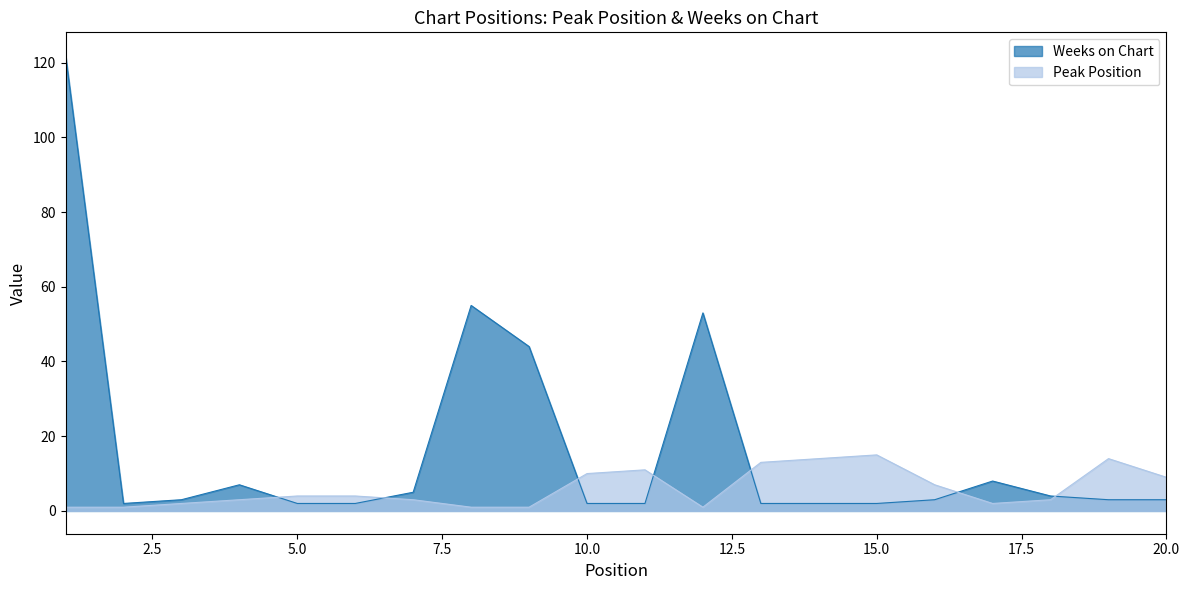

Reading left to right, list all the values displayed in this chart.

Peak Position: 1=1	2=1	3=2	4=3	5=4	6=4	7=3	8=1	9=1	10=10	11=11	12=1	13=13	14=14	15=15	16=7	17=2	18=3	19=14	20=9
Weeks on Chart: 1=122	2=2	3=3	4=7	5=2	6=2	7=5	8=55	9=44	10=2	11=2	12=53	13=2	14=2	15=2	16=3	17=8	18=4	19=3	20=3